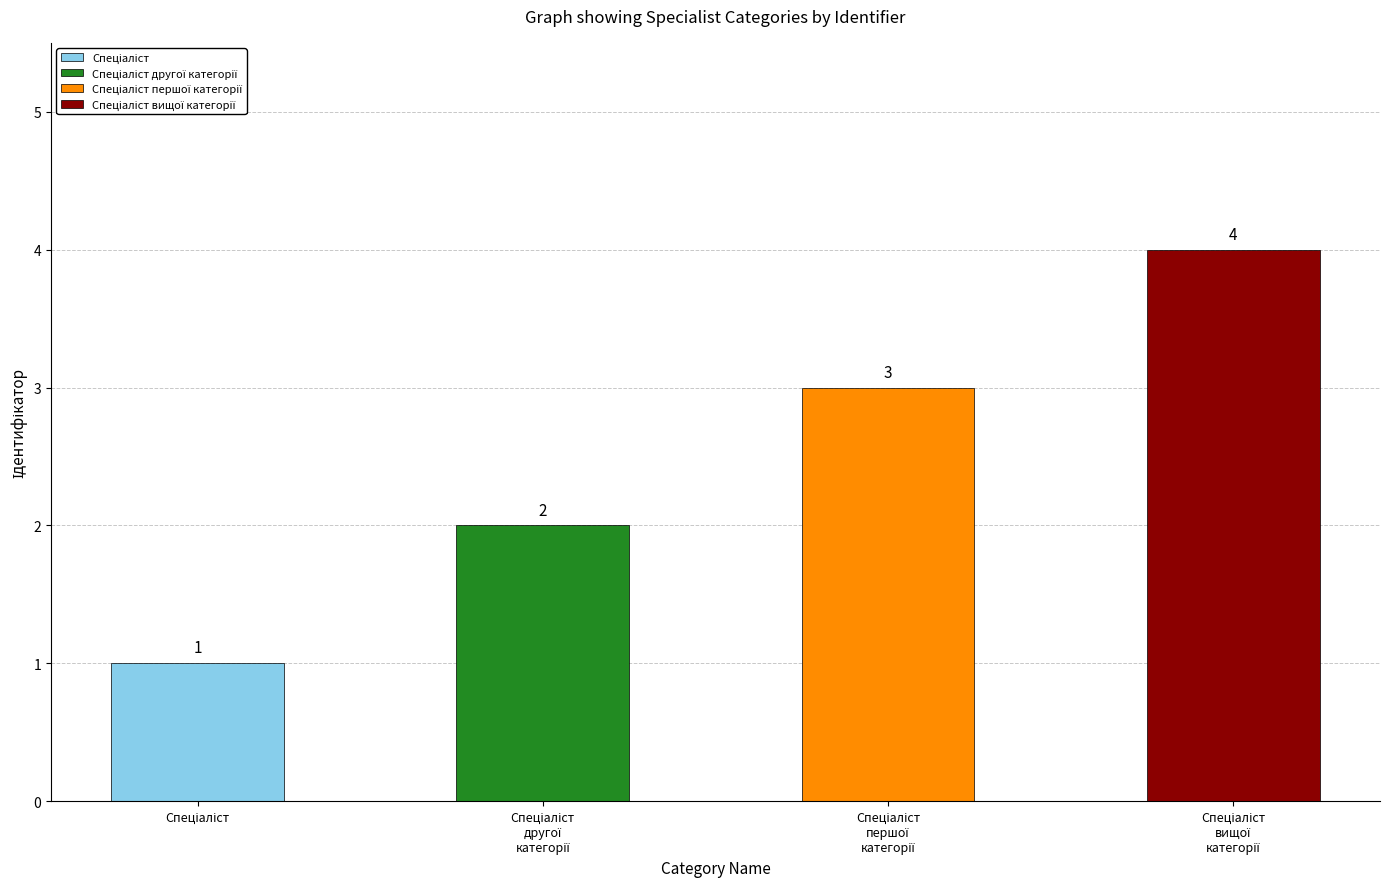

What is the sum of the values at Спеціаліст вищої категорії and Спеціаліст першої категорії?

7